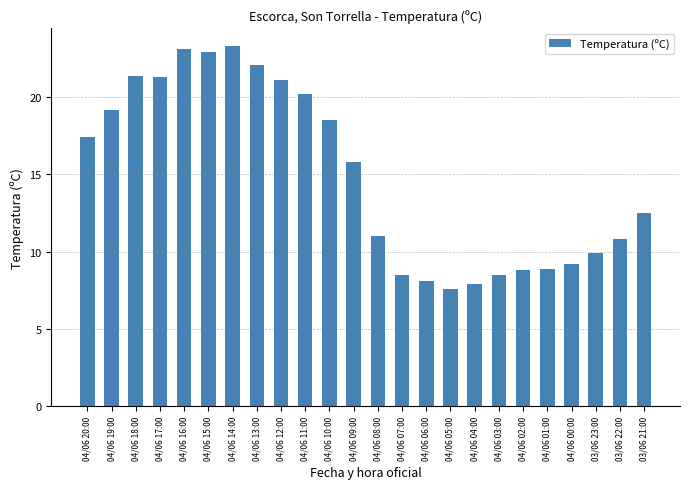

How many data points are above 15?

12